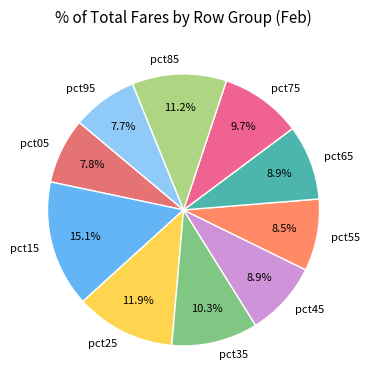

How many slices are in this pie chart?

10